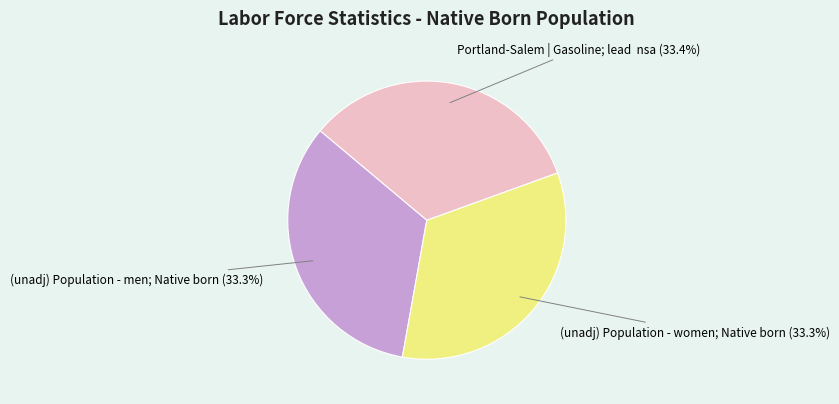

Combined, do Portland-Salem | Gasoline; lead nsa and (unadj) Population - men; Native born account for over 50%?

Yes